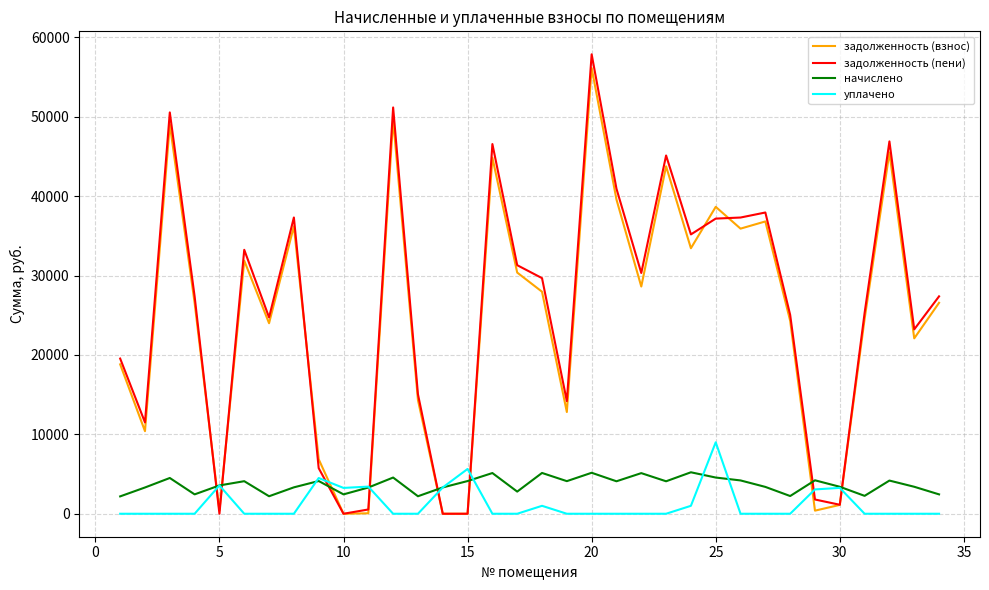

True or false: начислено and задолженность (пени) cross at least once.

True